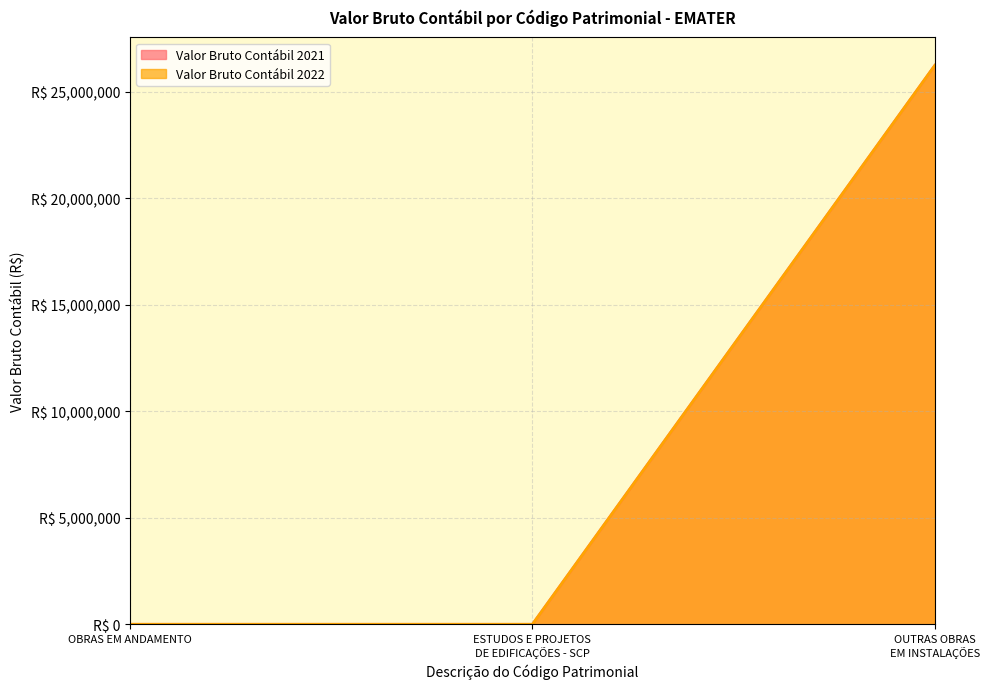

Between OBRAS EM ANDAMENTO and ESTUDOS E PROJETOS DE EDIFICAÇÕES - SCP, which series saw the biggest shift?

Valor Bruto Contábil 2021